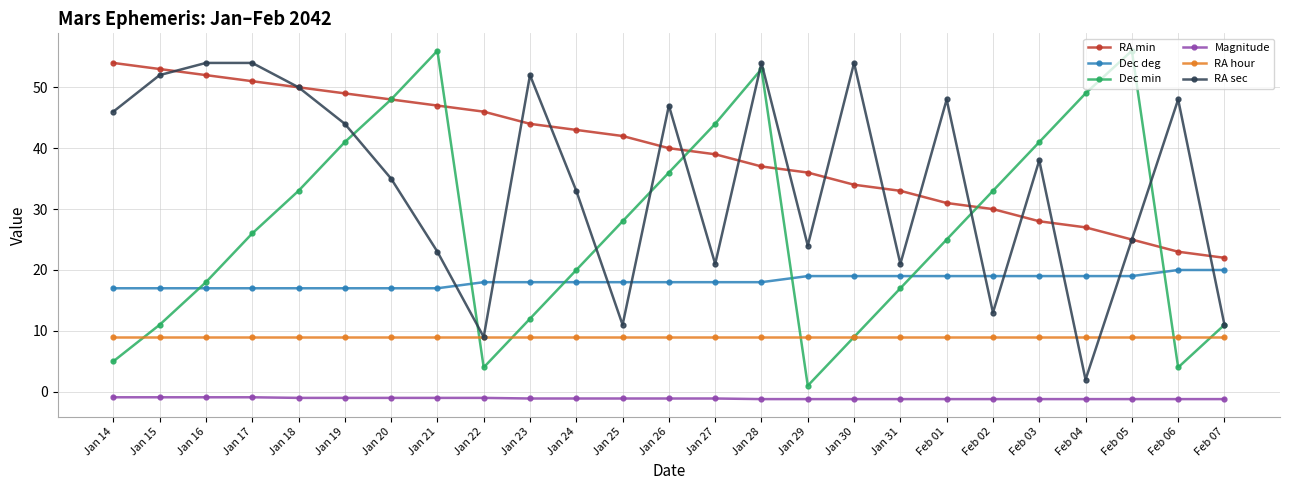

What are all the series names shown in the legend?

RA min, Dec deg, Dec min, Magnitude, RA hour, RA sec